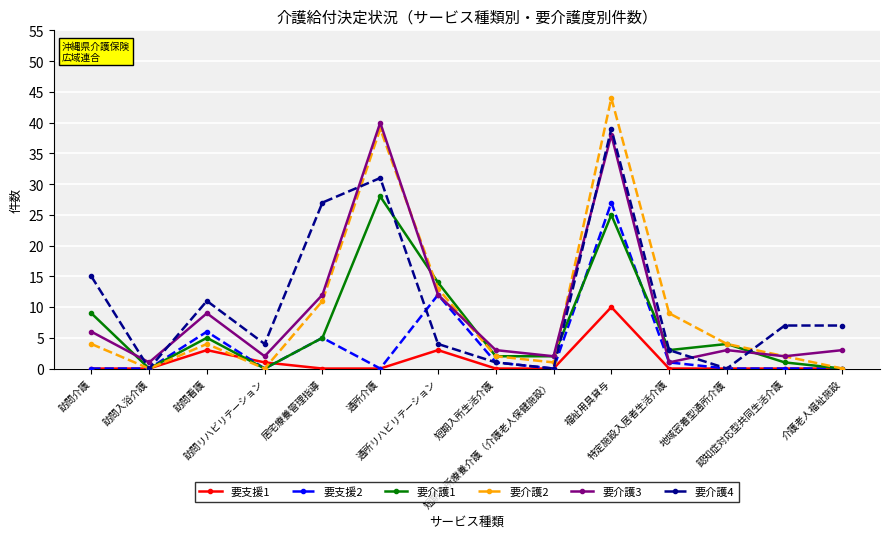

Between 訪問看護 and 短期入所生活介護, which series saw the biggest shift?

要介護4